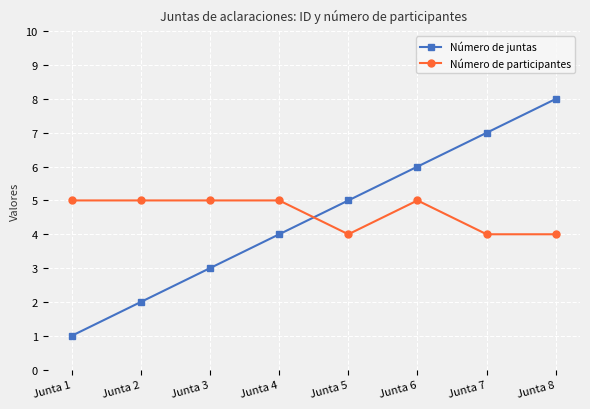

At which category is the sum across all series the highest?

Junta 8